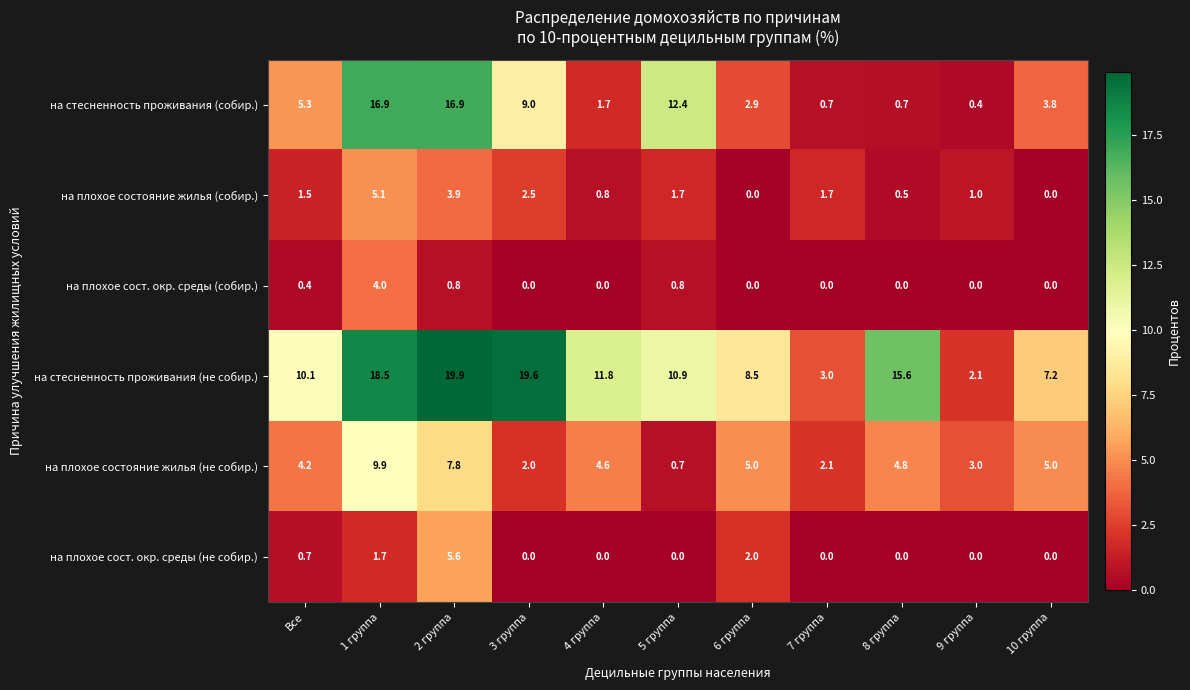

At which category does the chart reach its peak across all series?

2 группа